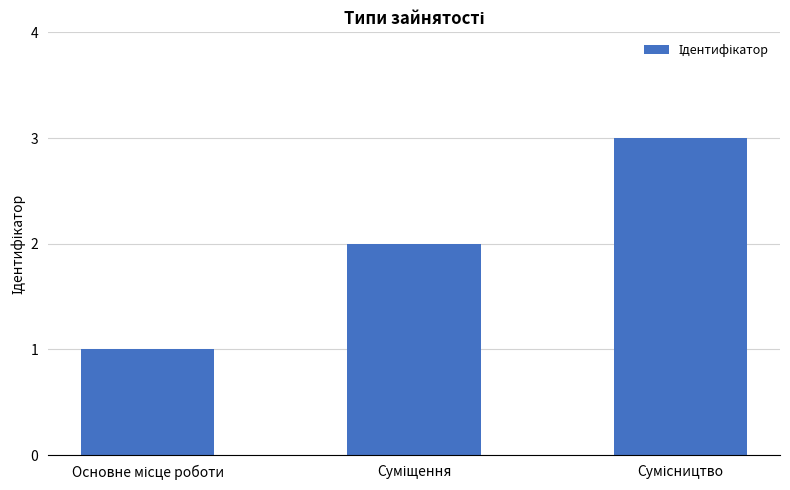

What is the greatest value displayed?

3